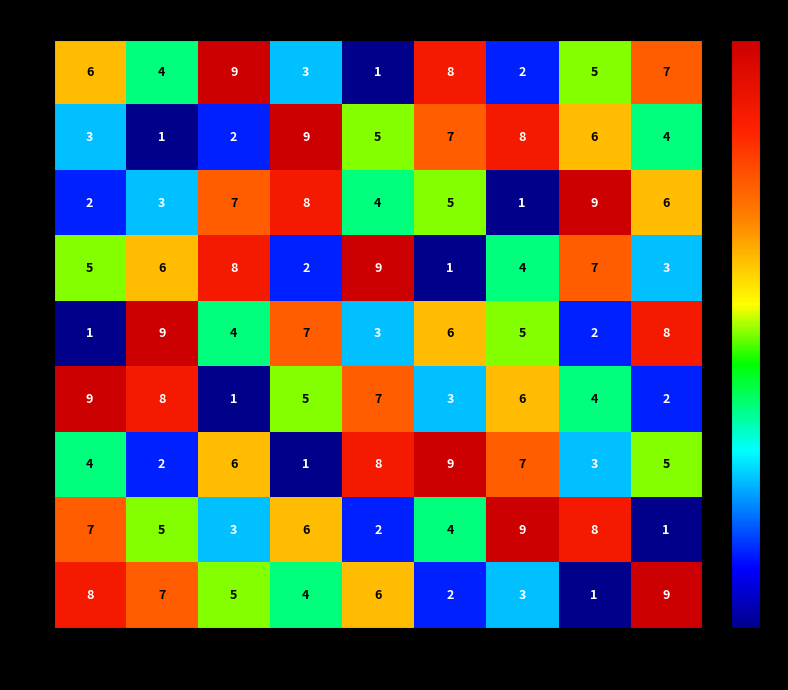

Where is 6 nearest to the value 5?

8